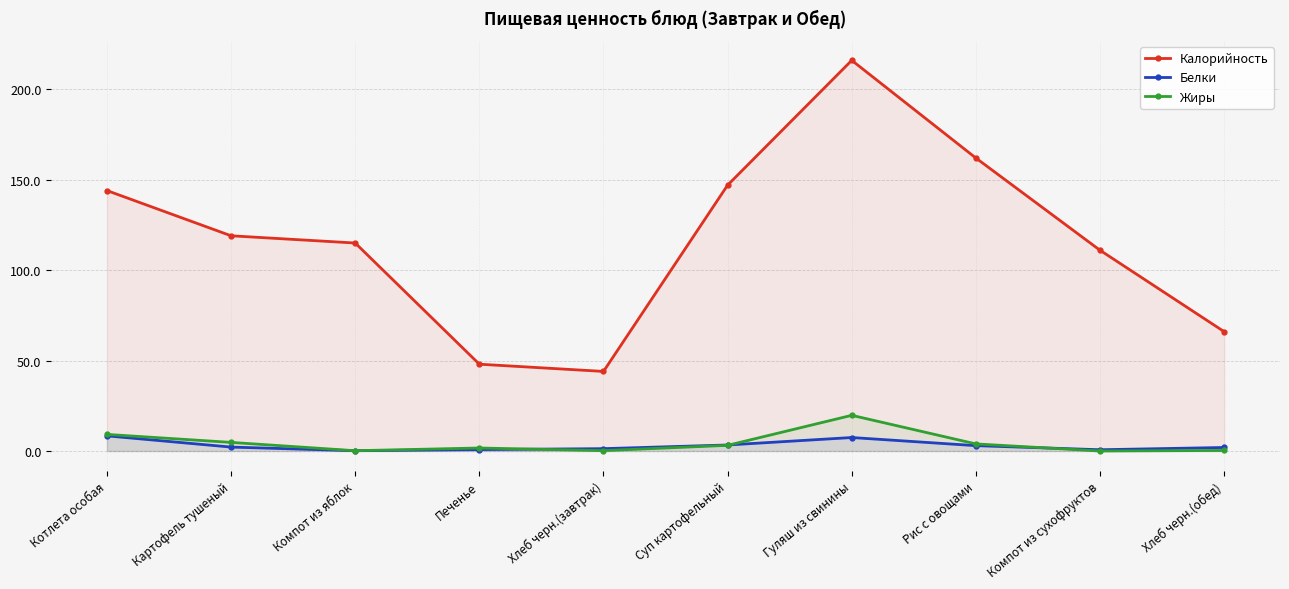

What value does the Белки series have at Печенье?

0.8